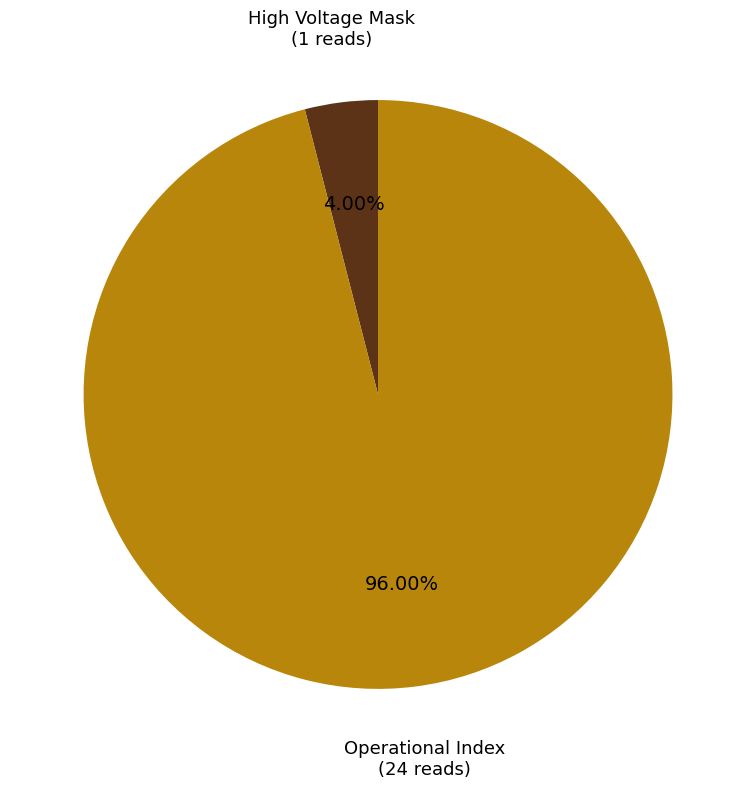

Do High Voltage Mask and Operational Index together represent more than half of the pie?

Yes